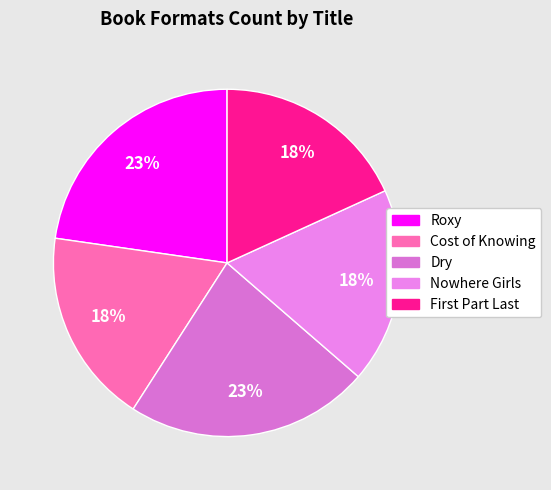

How many segments does this pie chart have?

5